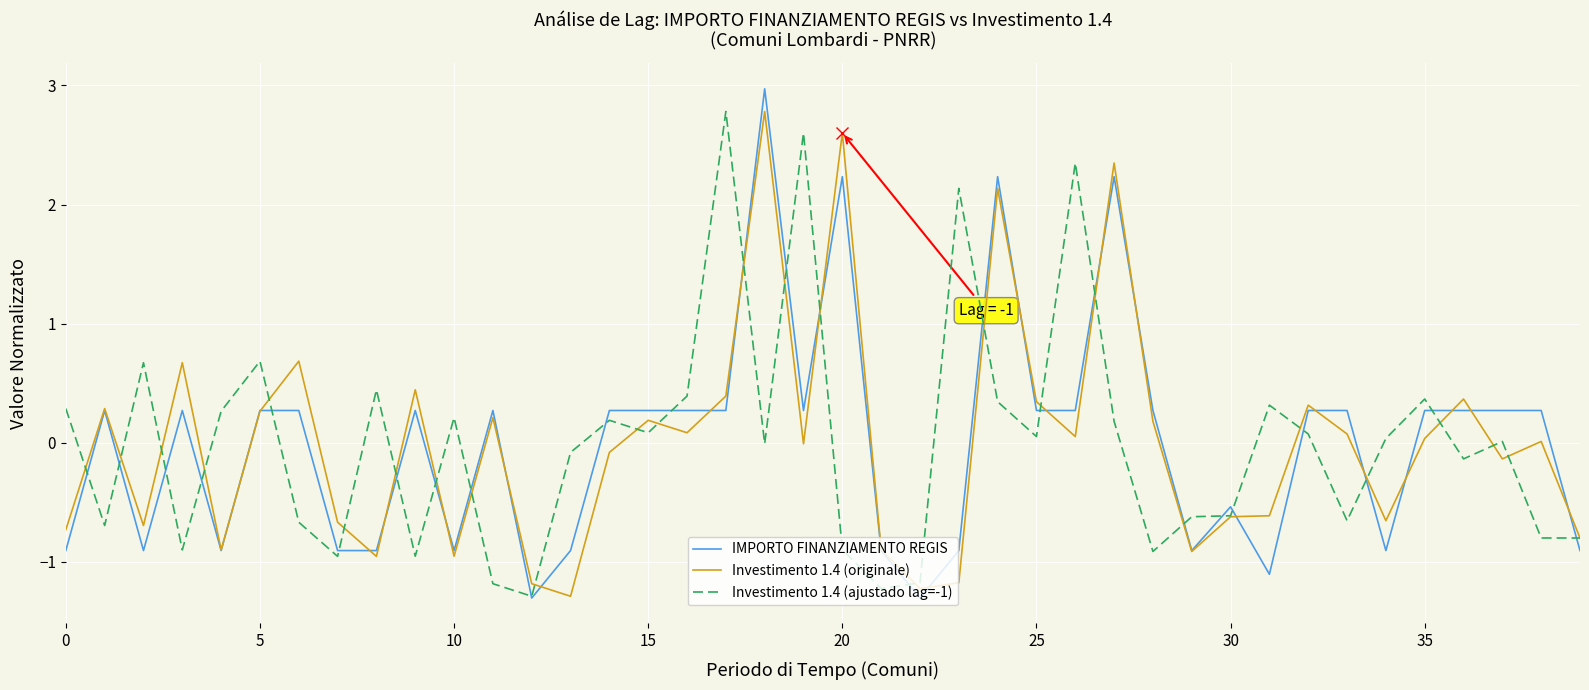

What is the smallest value displayed?

-1.3